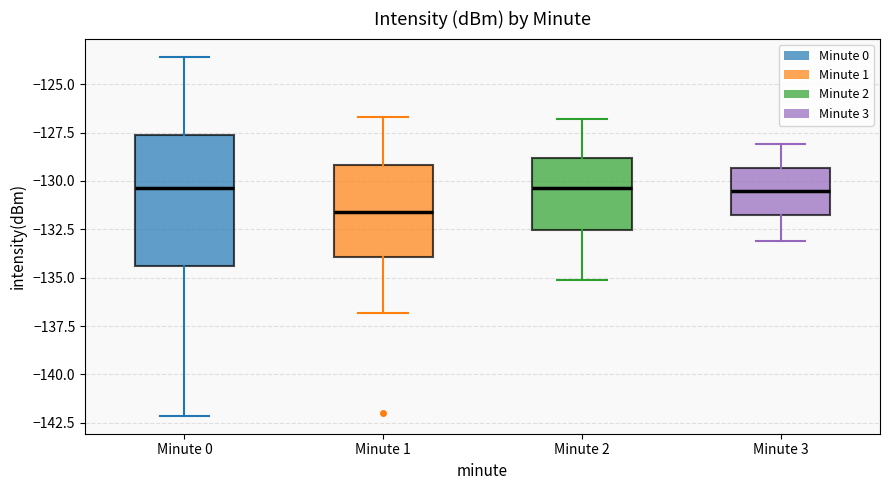

Which box is the tallest, from its lower edge to its upper edge?

Minute 0